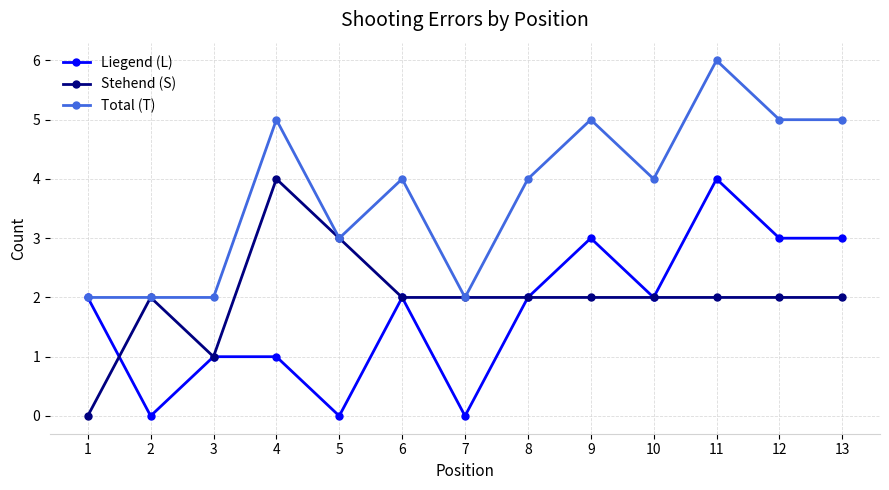

How many values in Stehend (S) are above zero?

12